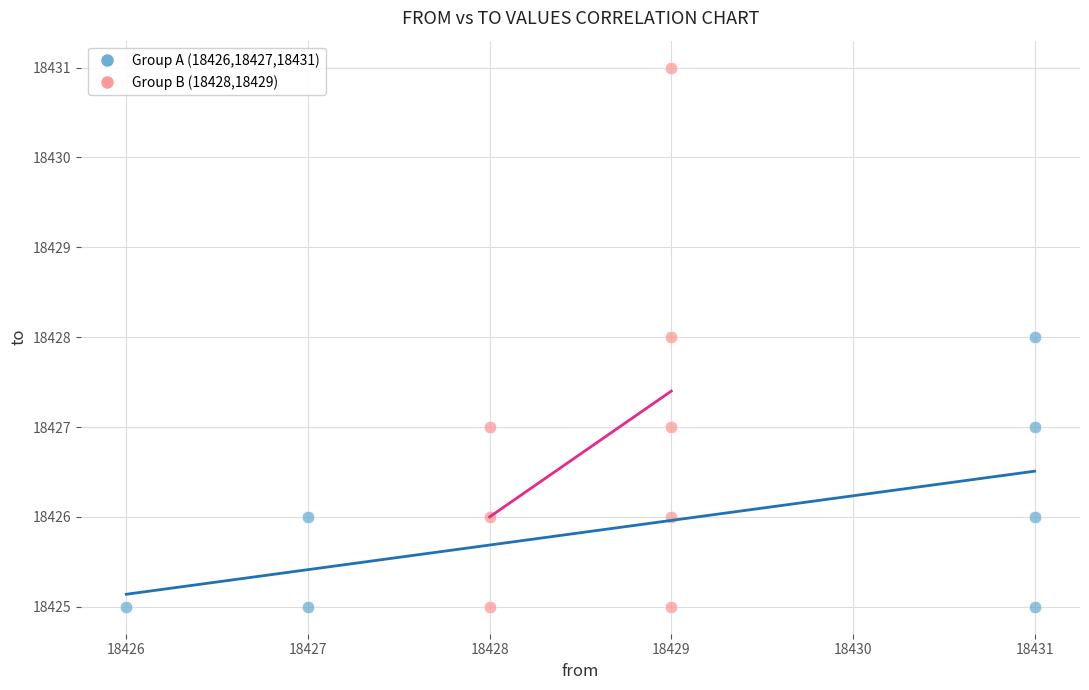

Which series has the largest Y range (max minus min)?

Group B (18428,18429)